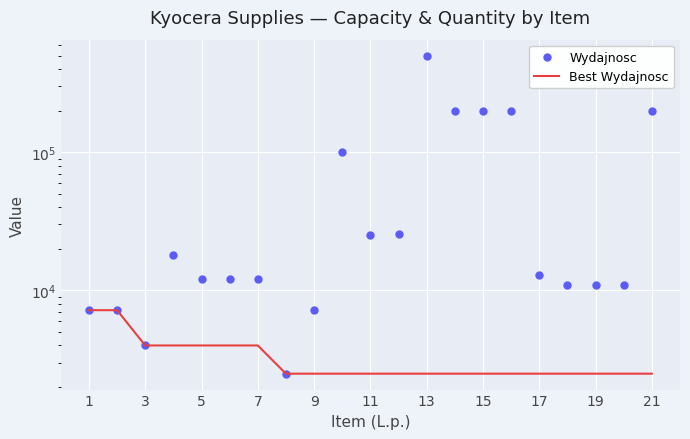

How many interior local valleys does the Wydajnosc series have?

3